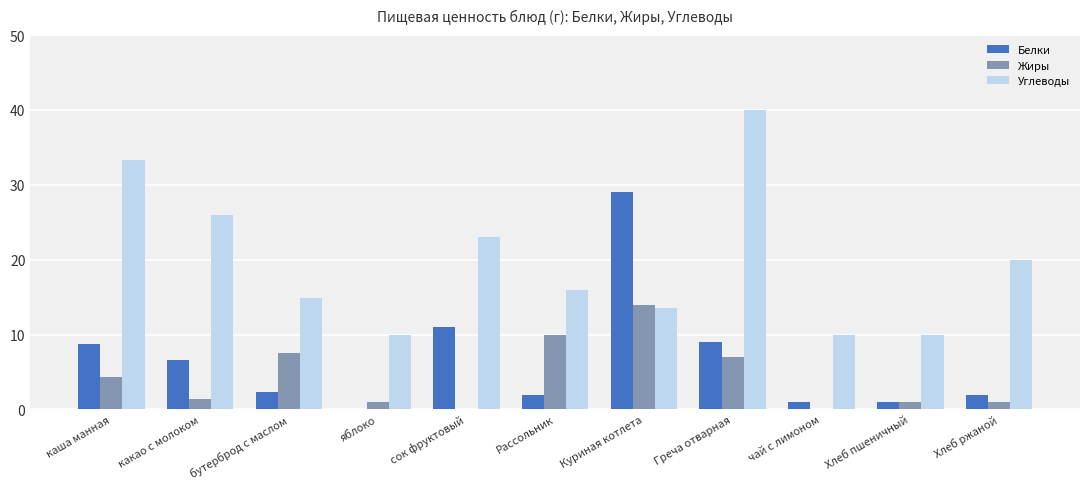

The value of Белки at Рассольник is 2.0. True or false?

True